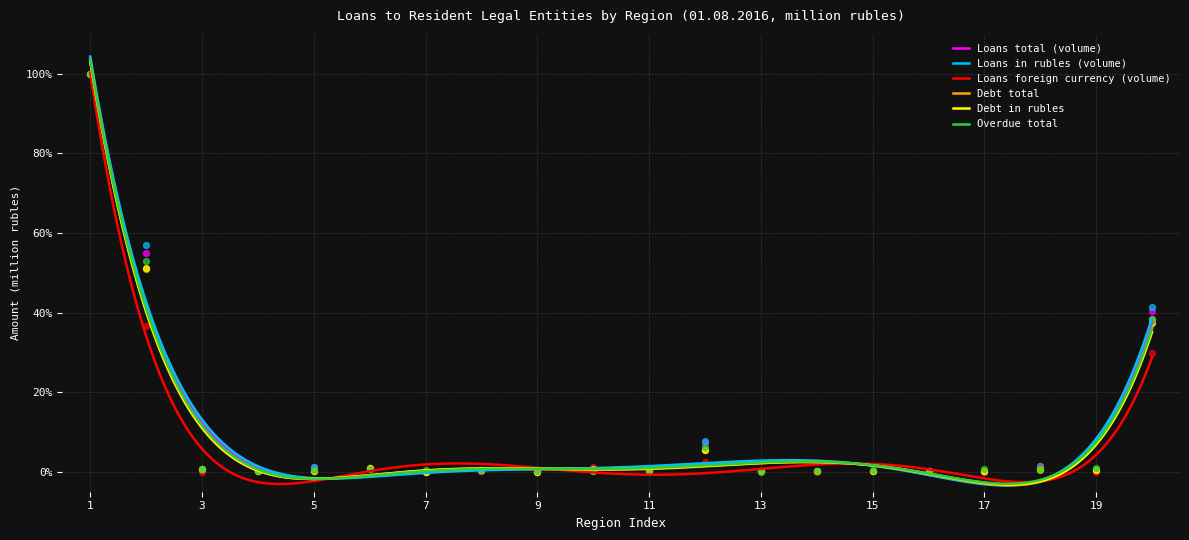

Which series has the largest Y range (max minus min)?

Loans total (volume)